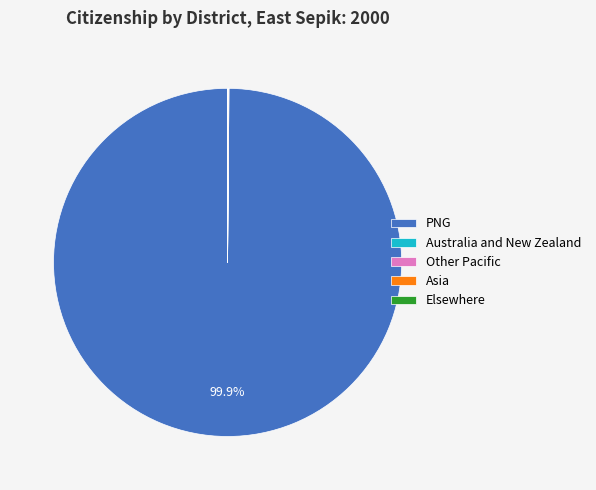

Which category has the biggest portion of the pie?

PNG